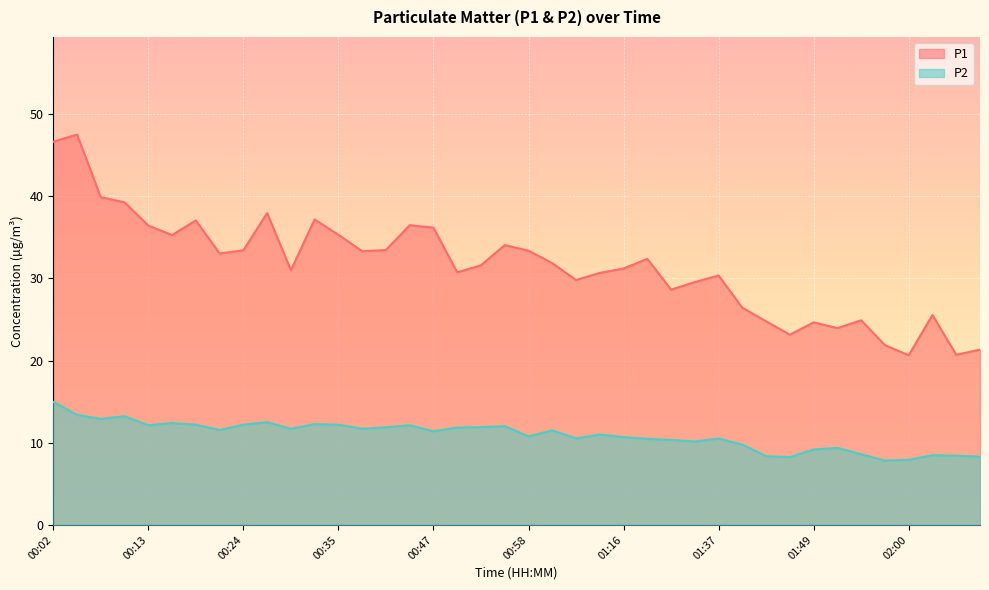

Reading left to right, what are all the values shown in this chart?

P1: 00:02=46.6	00:05=47.5	00:08=39.9	00:10=39.2	00:13=36.4	00:16=35.3	00:19=37.0	00:21=33.0	00:24=33.4	00:27=38.0	00:30=31.0	00:32=37.2	00:35=35.3	00:38=33.3	00:41=33.5	00:44=36.5	00:47=36.2	00:49=30.7	00:52=31.6	00:55=34.0	00:58=33.4	01:01=31.9	01:03=29.8	01:06=30.7	01:16=31.2	01:19=32.4	01:31=28.6	01:34=29.6	01:37=30.4	01:40=26.4	01:43=24.8	01:46=23.1	01:49=24.6	01:51=23.9	01:54=24.9	01:57=21.9	02:00=20.6	02:03=25.6	02:05=20.7	02:08=21.3
P2: 00:02=15.0	00:05=13.4	00:08=12.9	00:10=13.2	00:13=12.1	00:16=12.4	00:19=12.2	00:21=11.6	00:24=12.2	00:27=12.5	00:30=11.7	00:32=12.3	00:35=12.2	00:38=11.7	00:41=11.9	00:44=12.1	00:47=11.4	00:49=11.8	00:52=11.9	00:55=12.0	00:58=10.8	01:01=11.5	01:03=10.5	01:06=11.0	01:16=10.7	01:19=10.5	01:31=10.3	01:34=10.2	01:37=10.5	01:40=9.8	01:43=8.4	01:46=8.2	01:49=9.2	01:51=9.4	01:54=8.6	01:57=7.8	02:00=7.9	02:03=8.5	02:05=8.4	02:08=8.3